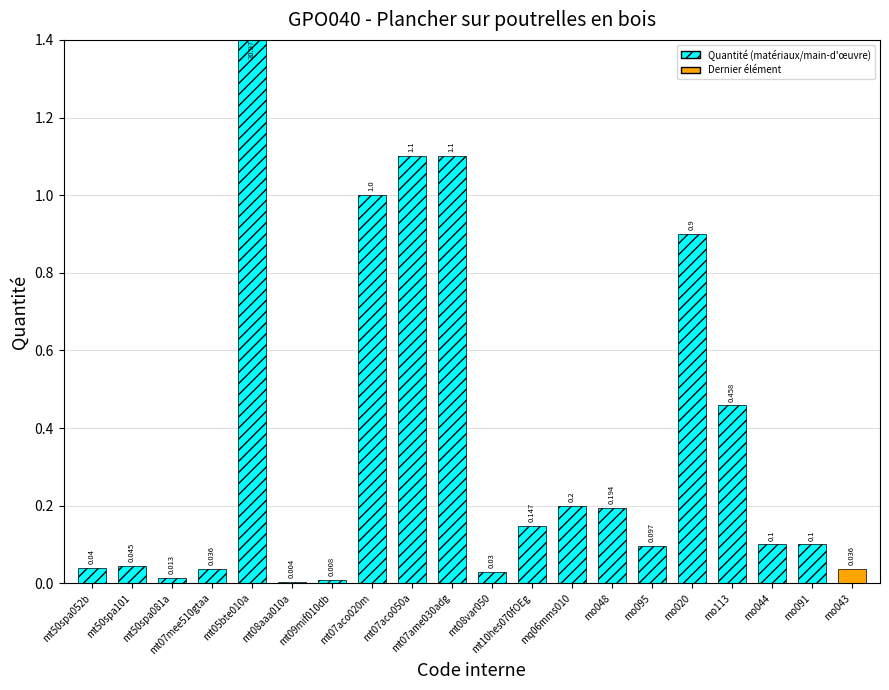

List the labels in order of value, largest first.

mt05bte010a, mt07aco050a, mt07ame030adg, mt07aco020m, mo020, mo113, mq06mms010, mo048, mt10hes070fOEg, mo044, mo091, mo095, mt50spa101, mt50spa052b, mt07mee510gtaa, mo043, mt08var050, mt50spa081a, mt09mif010db, mt08aaa010a